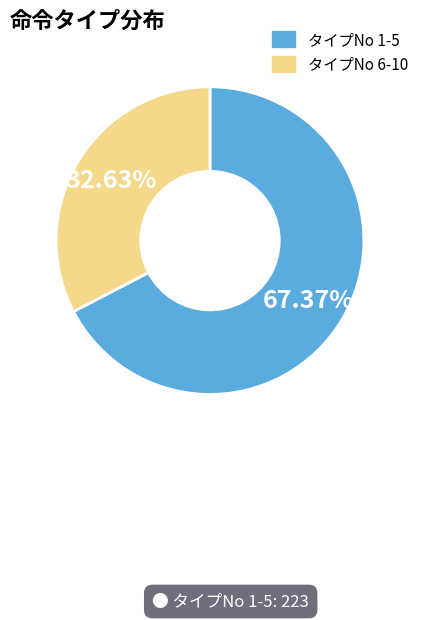

Does any single category account for the majority?

Yes